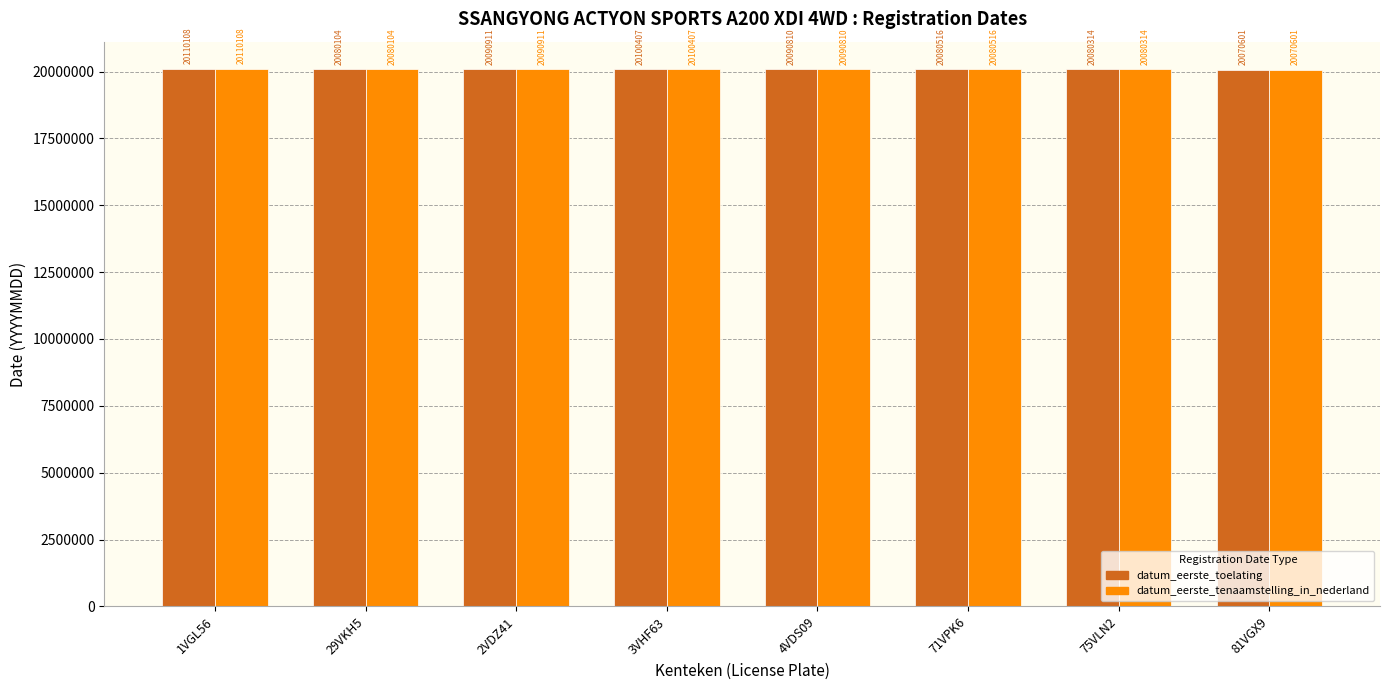

What is the total value across all series at 2VDZ41?

40181822